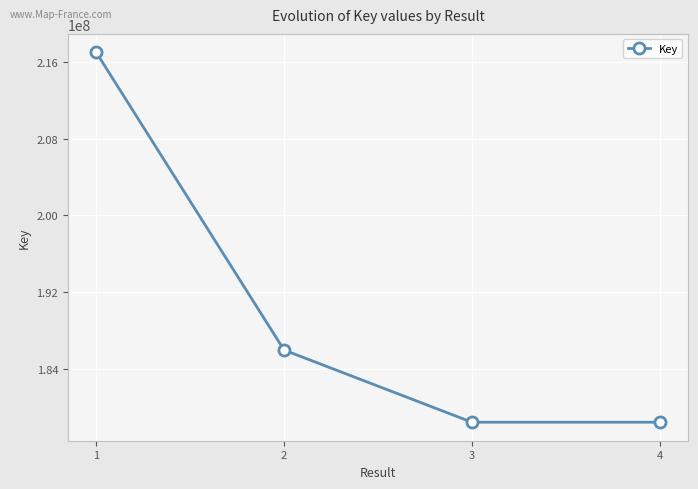

How many distinct data groups are displayed?

1